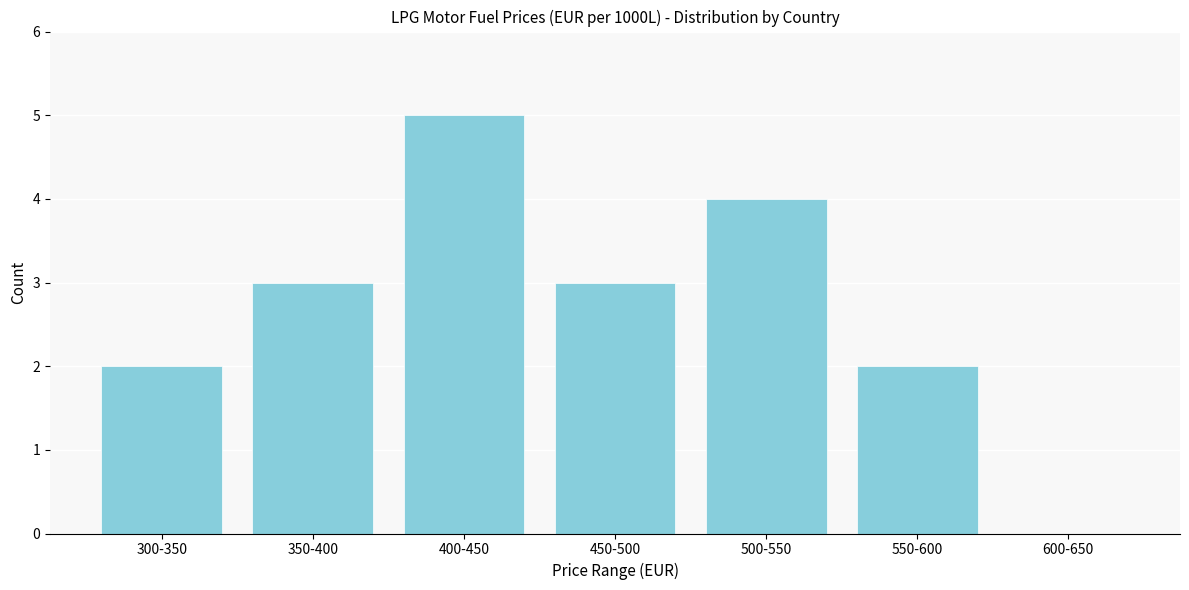

Reading left to right, what are all the values shown in this chart?

300-350=2	350-400=3	400-450=5	450-500=3	500-550=4	550-600=2	600-650=0